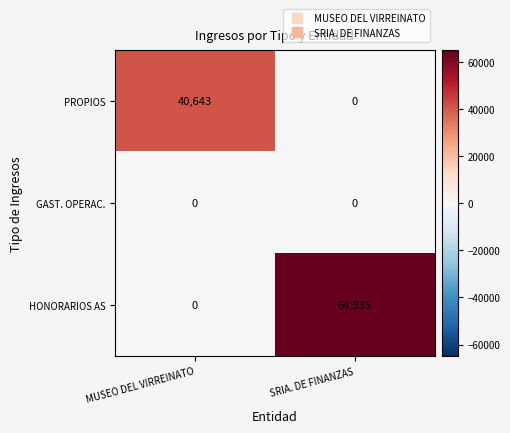

How many values in HONORARIOS AS are above zero?

1